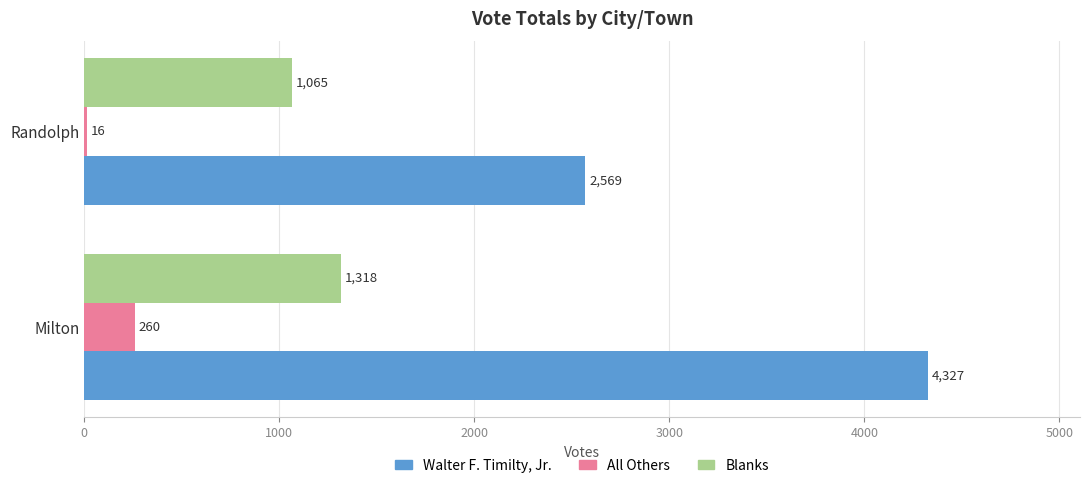

What is the total value across all series at Milton?

5905